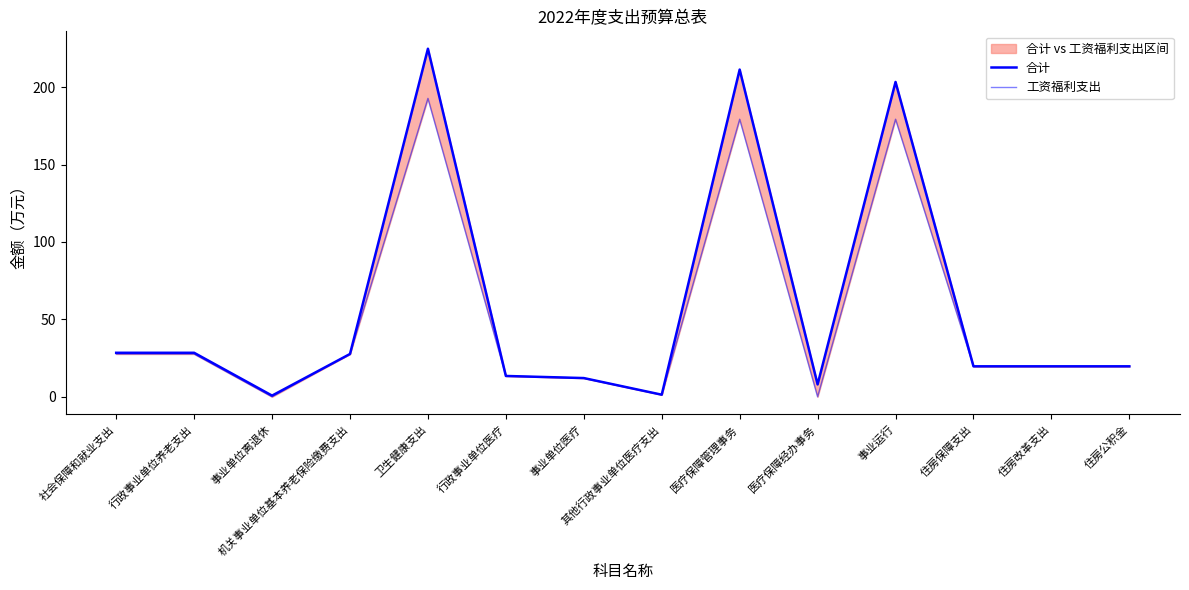

What is the label of the 6th point from the left?

行政事业单位医疗